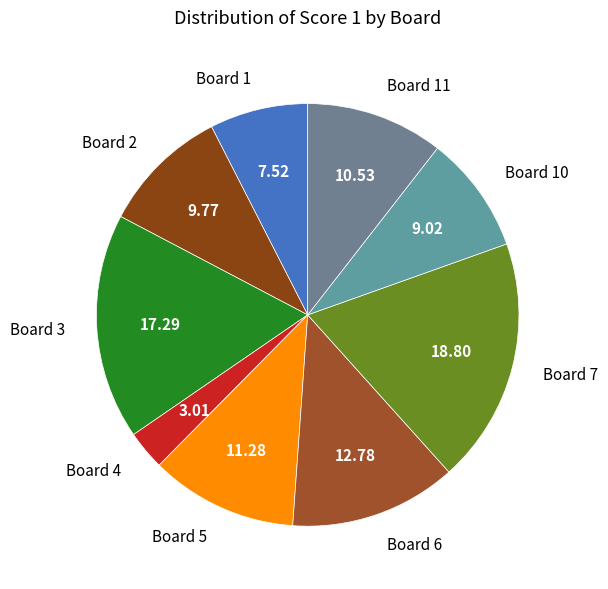

Count the number of slices in the pie.

9